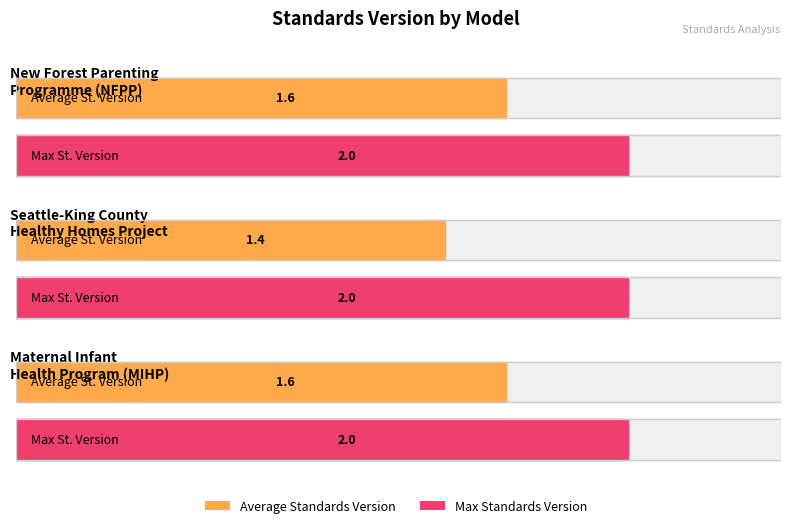

How many series are shown in this chart?

2